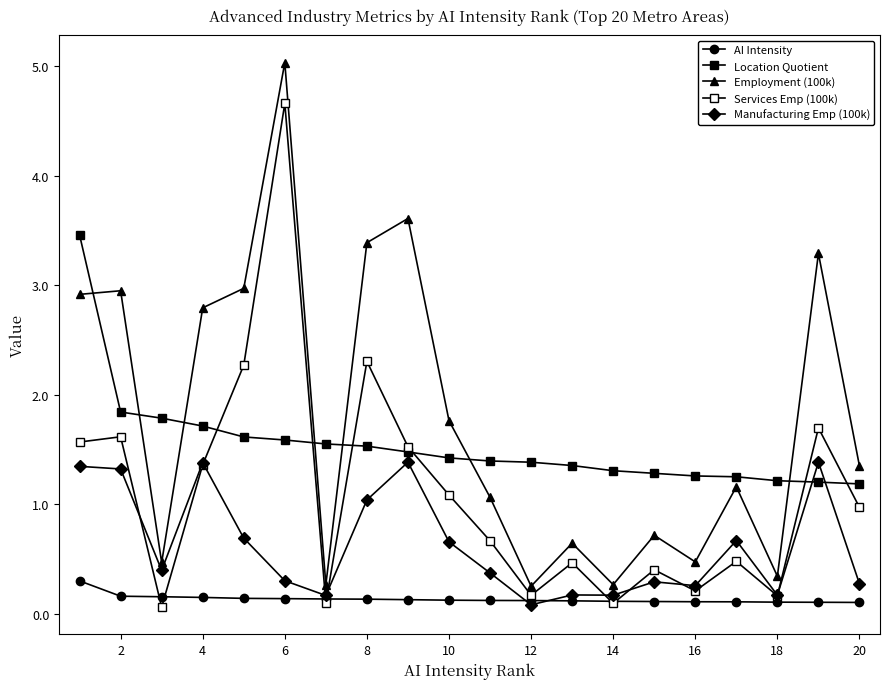

What is the minimum value shown in the chart?

0.1